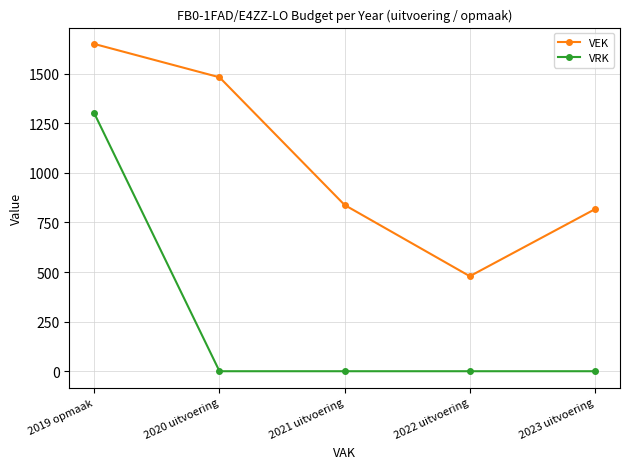

True or false: VRK and VEK cross at least once.

False